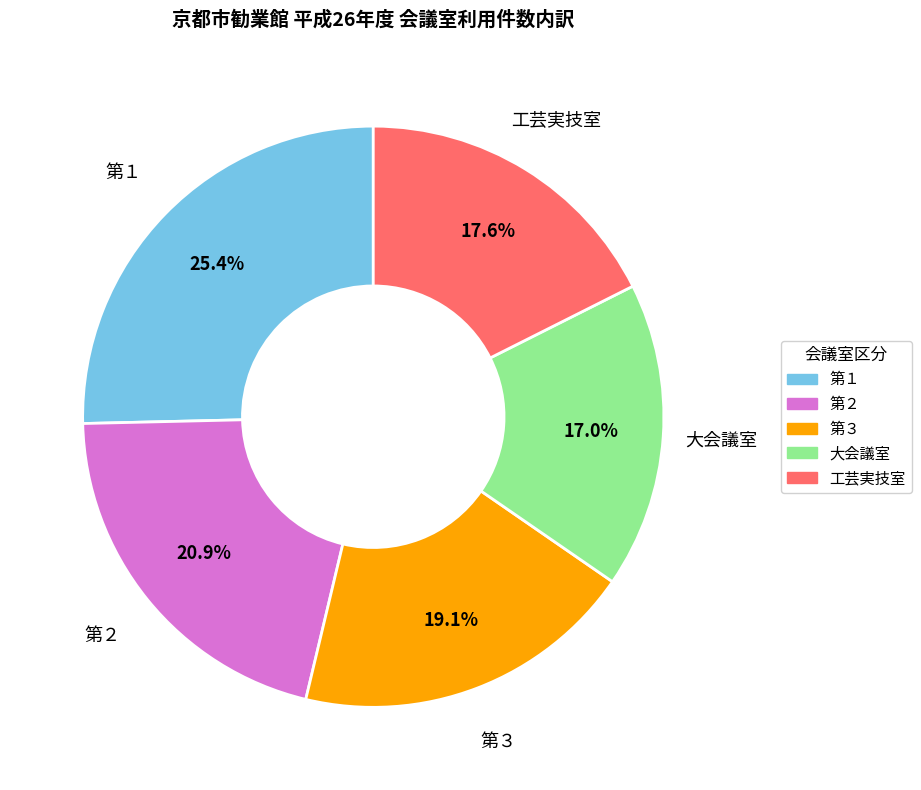

To the nearest percent, what is the combined percentage of 第３ and 第１?

44%